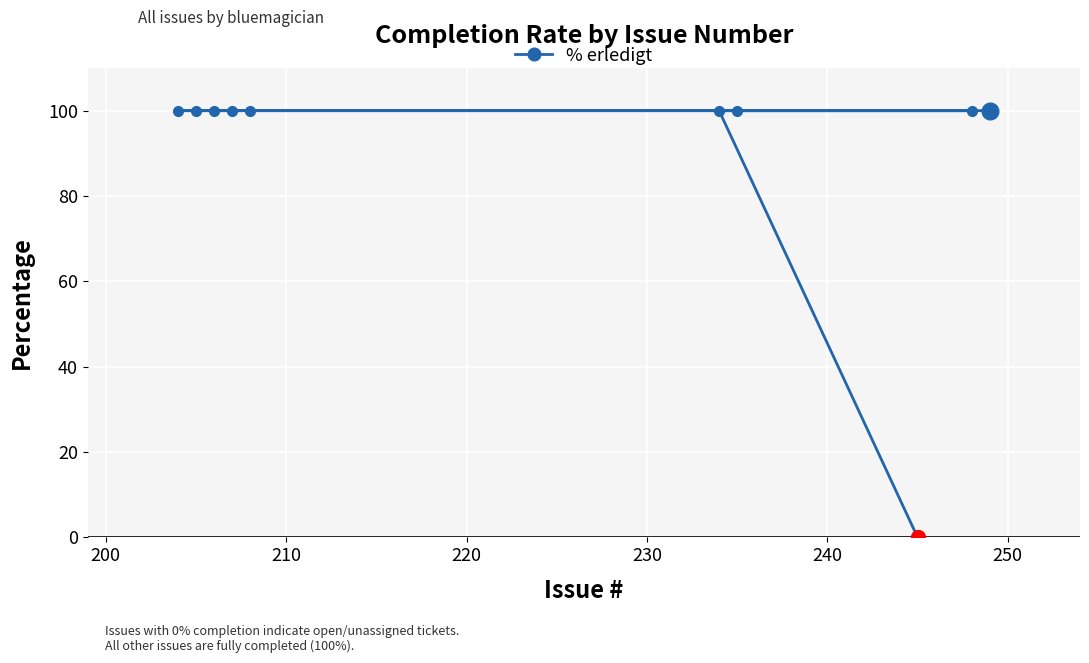

What is the value of the 10th point from the left?

100